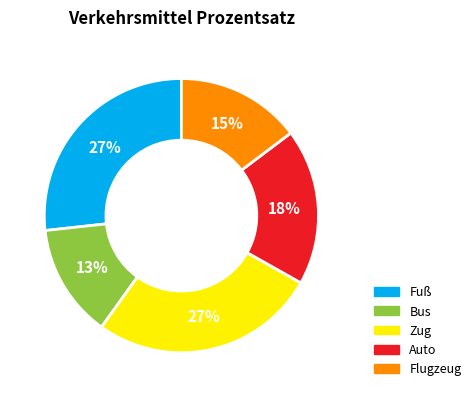

How many segments does this pie chart have?

5